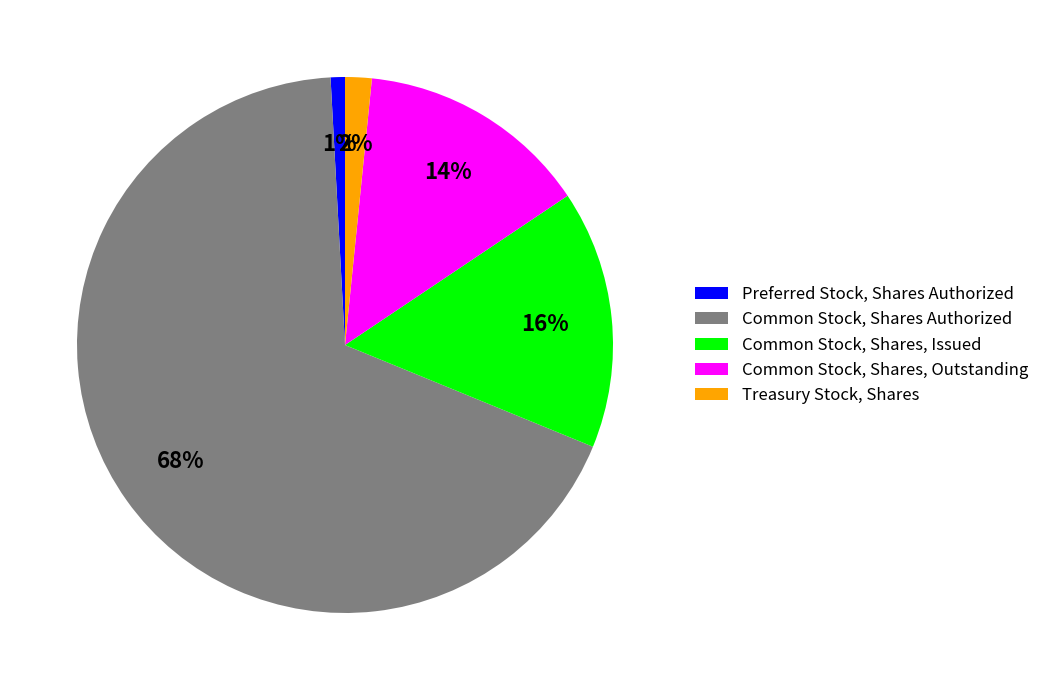

True or false: Treasury Stock, Shares accounts for 7% of the total.

False